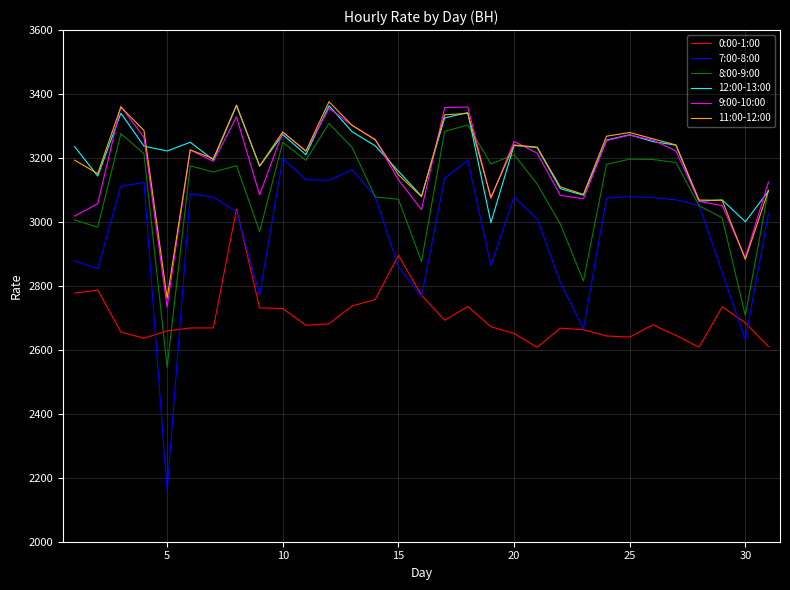

What is the minimum value for 9:00-10:00?

2733.9